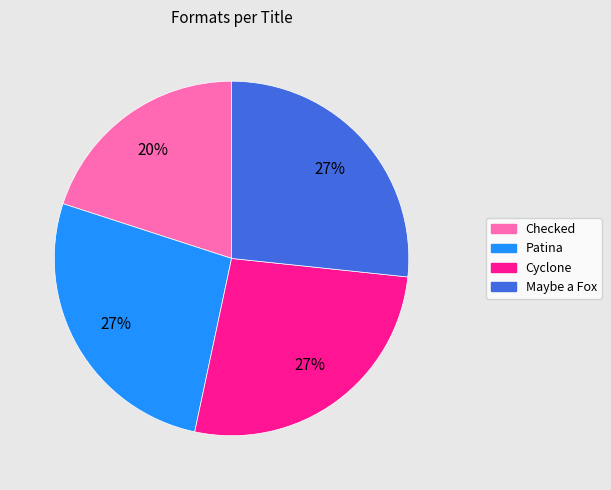

What is the ratio of the value at Patina to the value at Maybe a Fox?

1.0